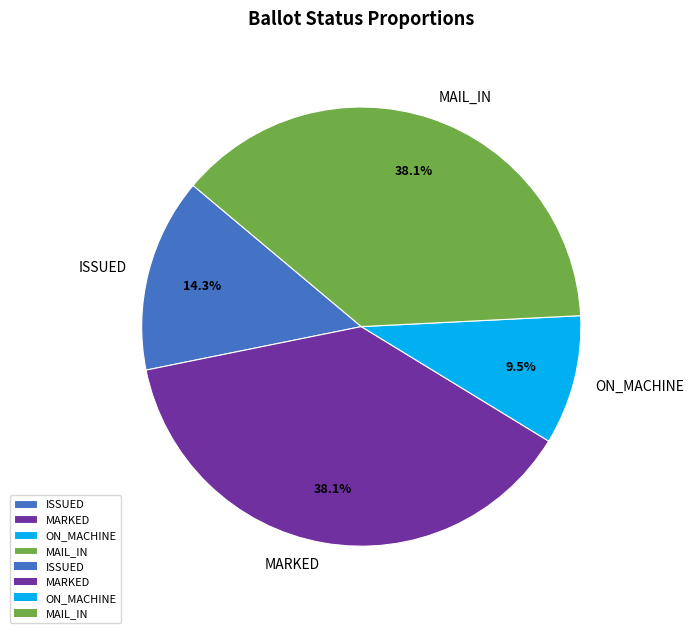

How many segments does this pie chart have?

4